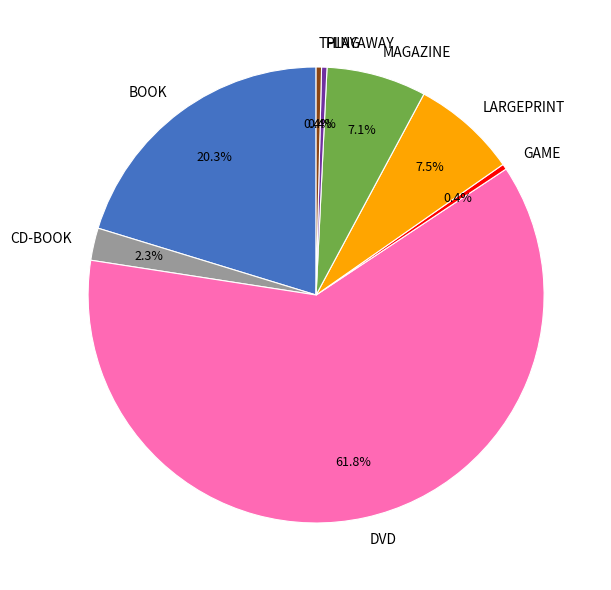

To the nearest percent, what is the combined percentage of LARGEPRINT and BOOK?

28%